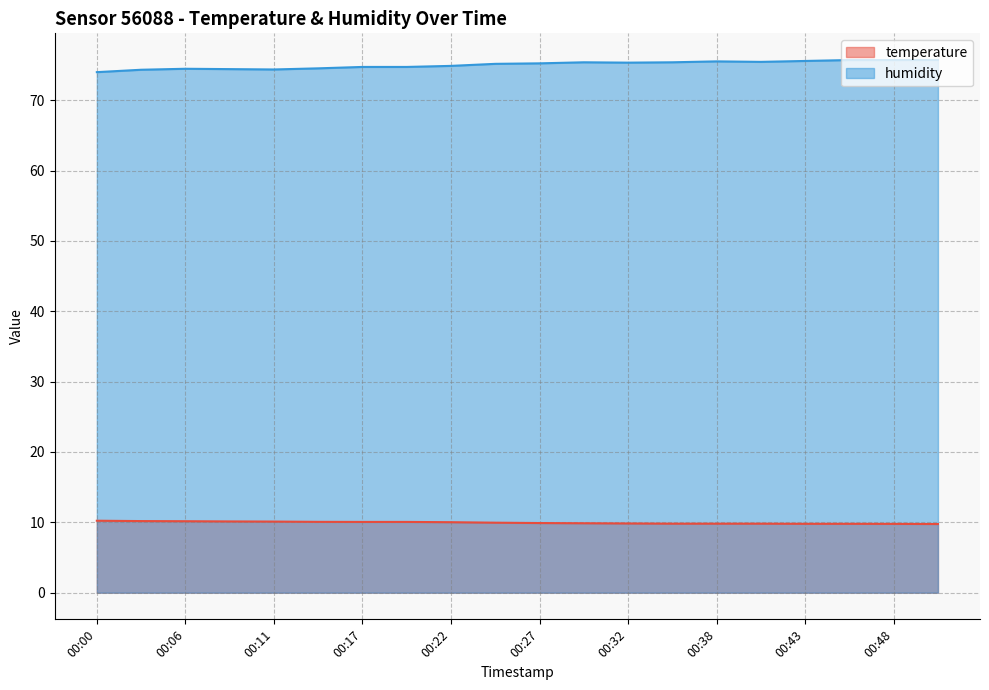

At which category is the sum across all series the highest?

00:46